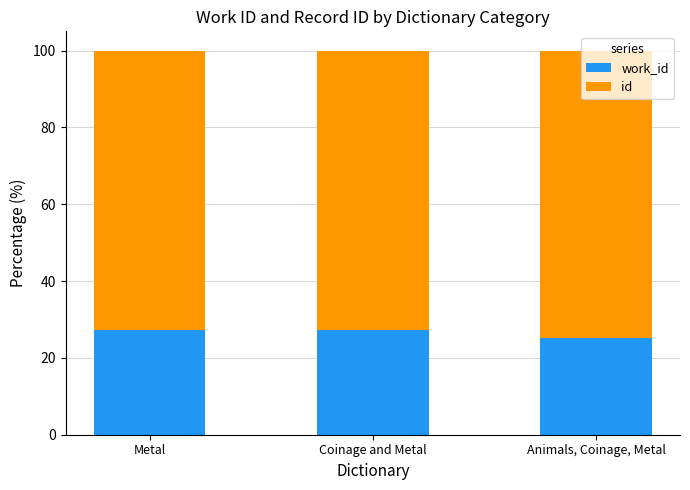

What is the total value across all series at Animals, Coinage, Metal?

100.0